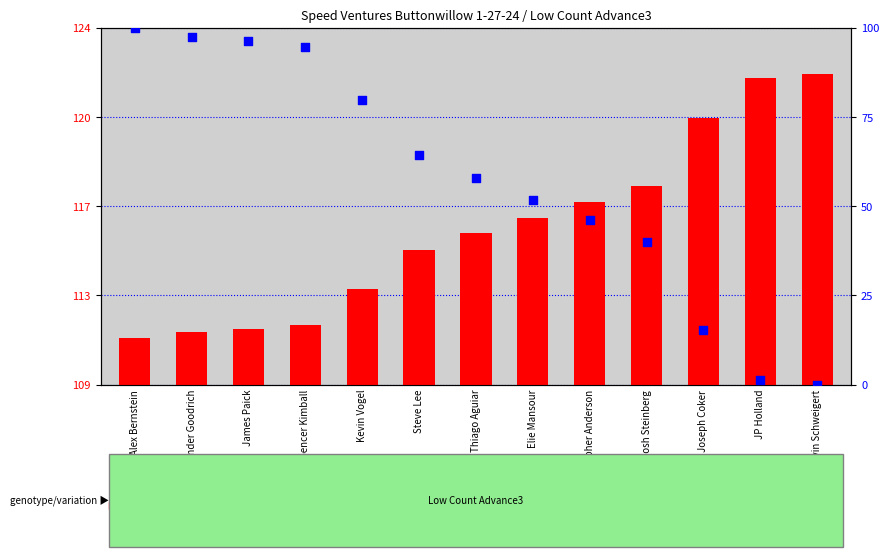

Between Thiago Aguiar and Christopher Anderson, which is larger?

Thiago Aguiar